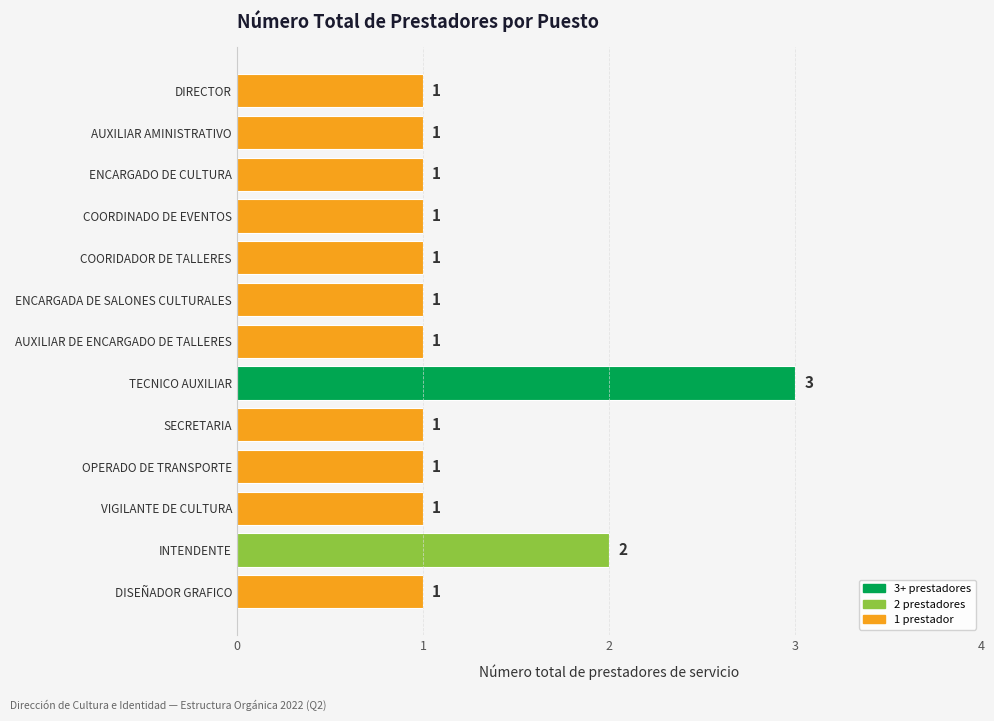

What is the sum of all values?

16